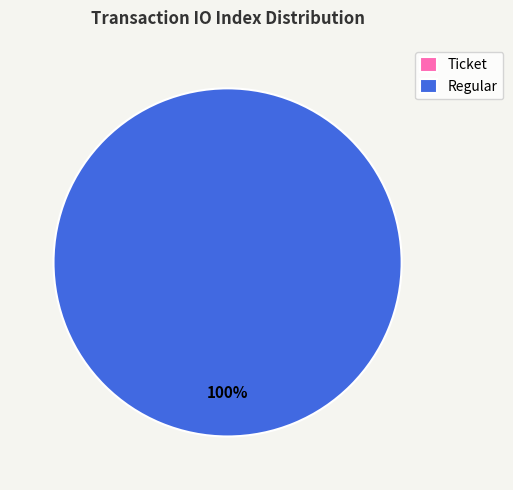

Is there any slice that represents more than half of the pie?

Yes